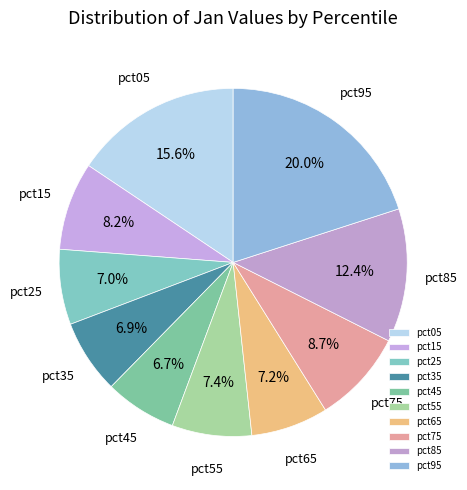

Which category has the biggest portion of the pie?

pct95